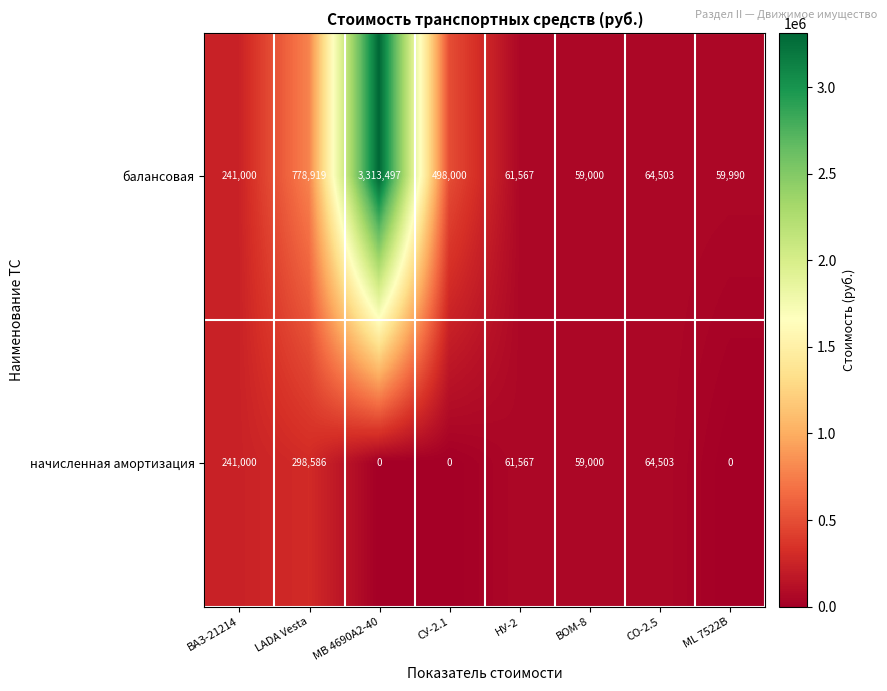

How many values in the балансовая series are below 241000?

4